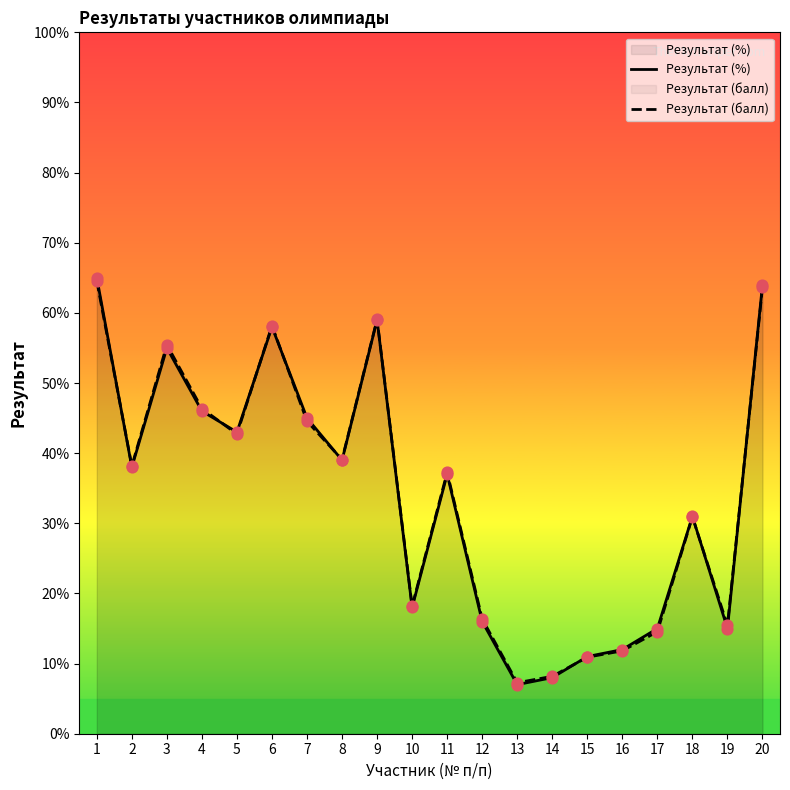

At how many categories does at least one series exceed 12?

16